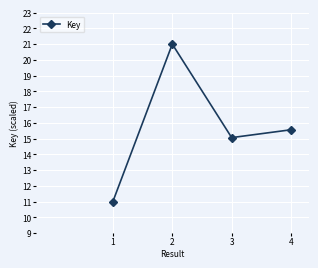

What is the difference between the maximum and minimum values?

10.0